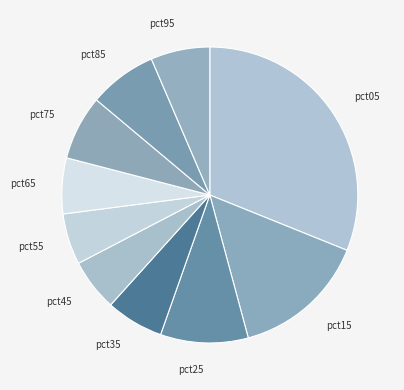

Does any single category account for the majority?

No